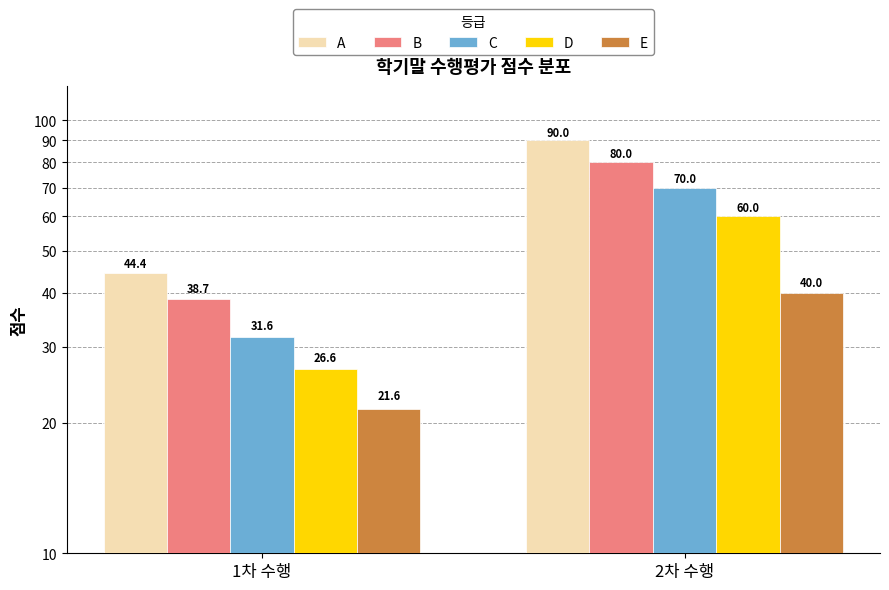

Is it true that E equals 66.6 at 2차 수행?

False